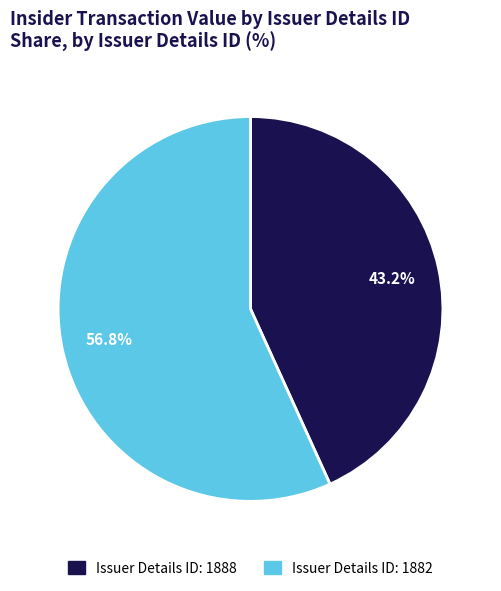

Is there a majority slice in this chart?

Yes